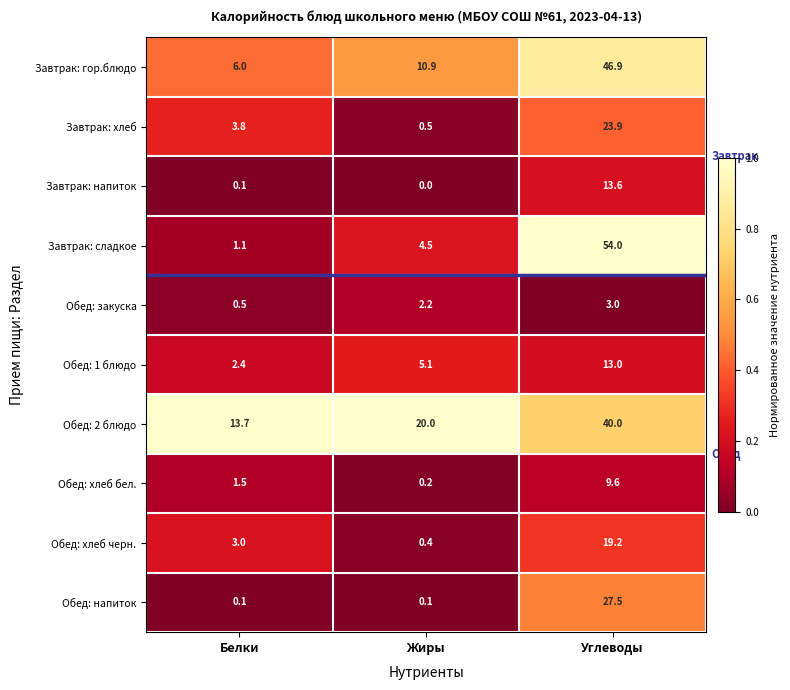

Reading left to right, list all the values displayed in this chart.

Завтрак: гор.блюдо: 6.0	10.9	46.9
Завтрак: хлеб: 3.8	0.5	23.9
Завтрак: напиток: 0.1	0.0	13.6
Завтрак: сладкое: 1.1	4.5	54.0
Обед: закуска: 0.5	2.2	3.0
Обед: 1 блюдо: 2.4	5.1	13.0
Обед: 2 блюдо: 13.7	20.0	40.0
Обед: хлеб бел.: 1.5	0.2	9.6
Обед: хлеб черн.: 3.0	0.4	19.2
Обед: напиток: 0.1	0.1	27.5